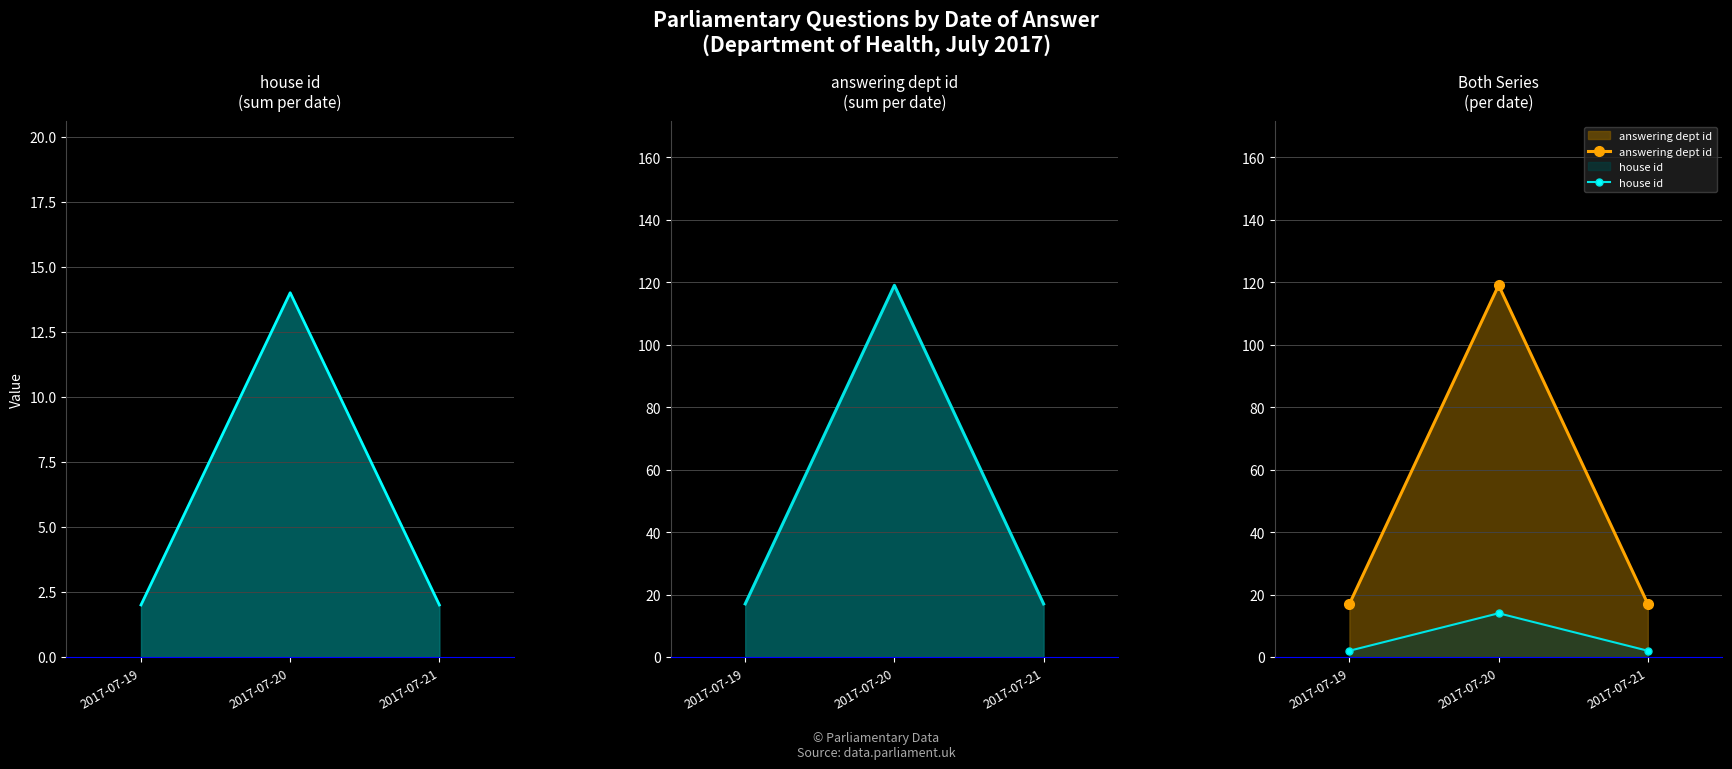

Between 2017-07-19 and 2017-07-20, which is larger?

2017-07-20